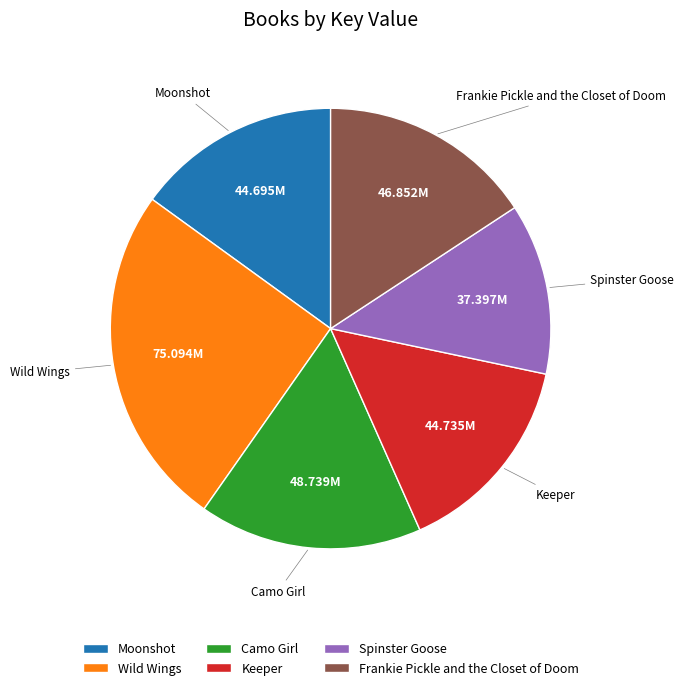

Is the sum of Camo Girl and Frankie Pickle and the Closet of Doom greater than half?

No